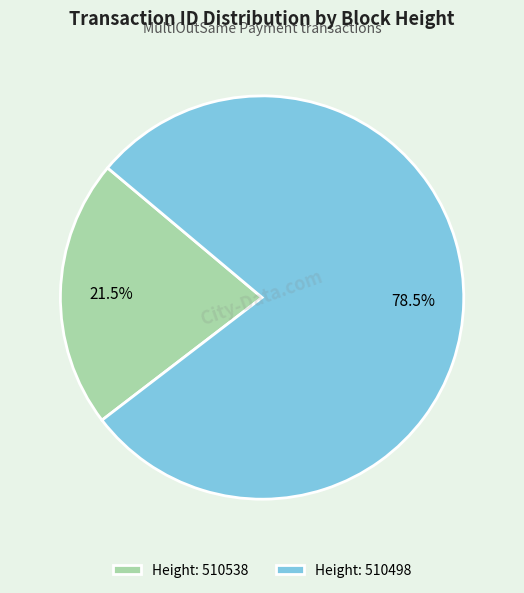

What is the smallest slice in the pie chart?

Height: 510538